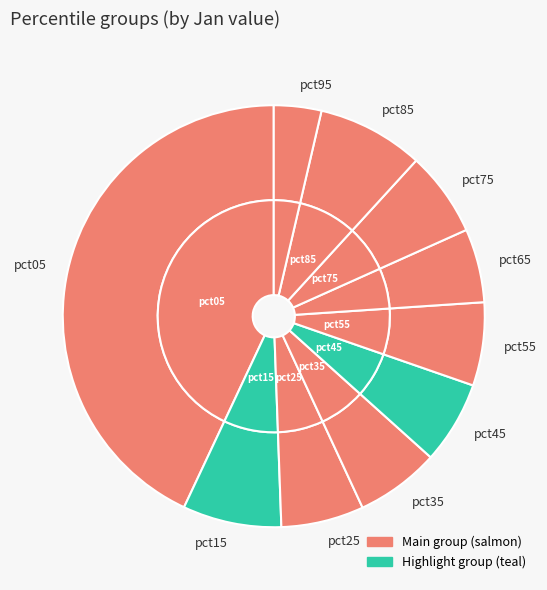

Is it true that pct85 is 8% of the pie?

True